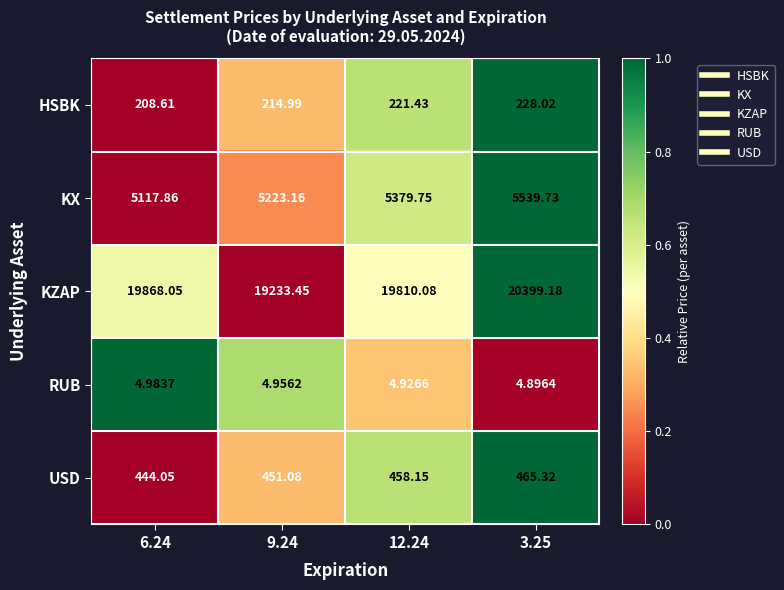

At 3.25, list the series in order from smallest to largest.

RUB, HSBK, USD, KX, KZAP